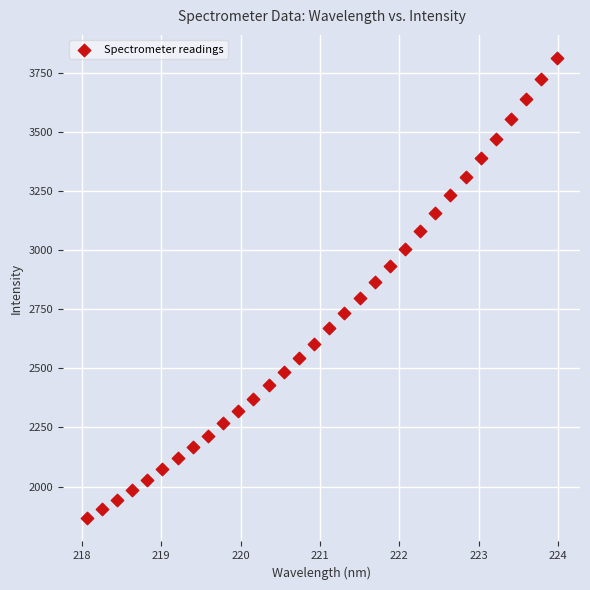

What is the range of Y values (max minus min)?

1947.7